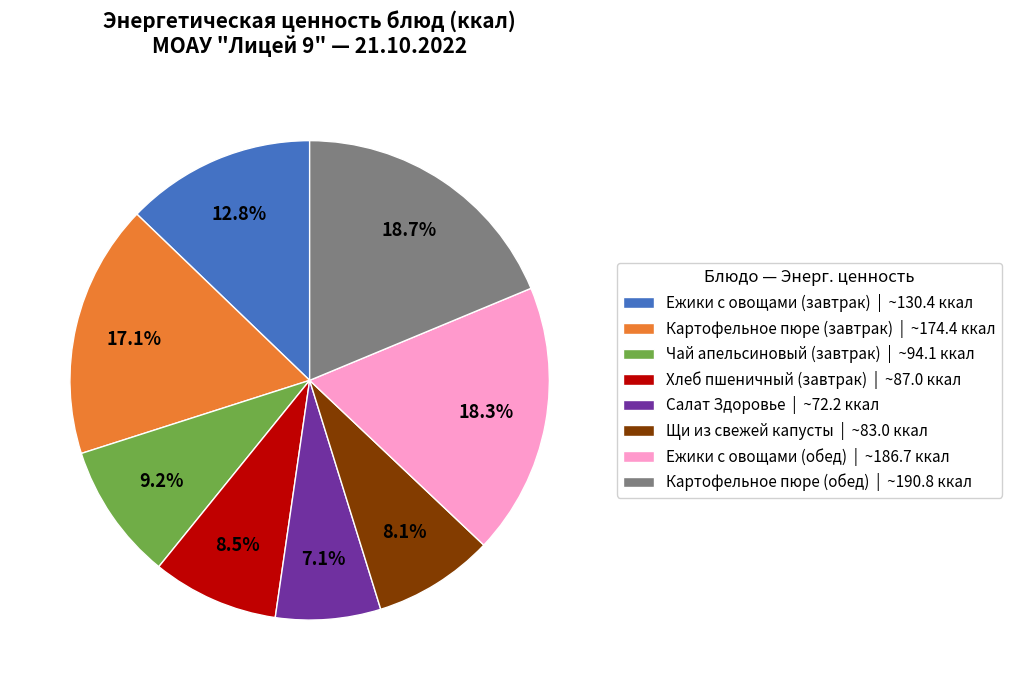

To the nearest percent, what is the average slice percentage?

12%